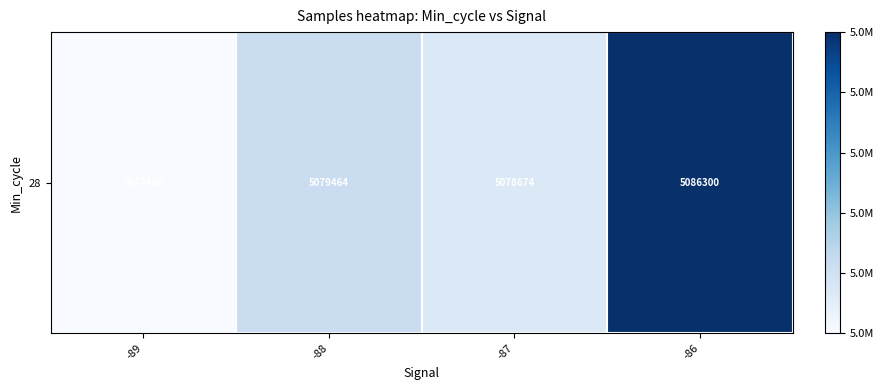

Rank the categories by value from highest to lowest.

-86, -88, -87, -89